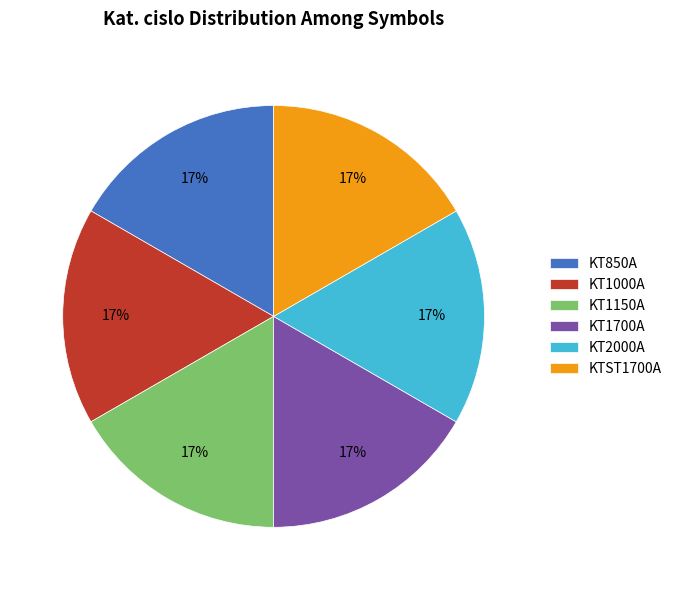

How many segments does this pie chart have?

6